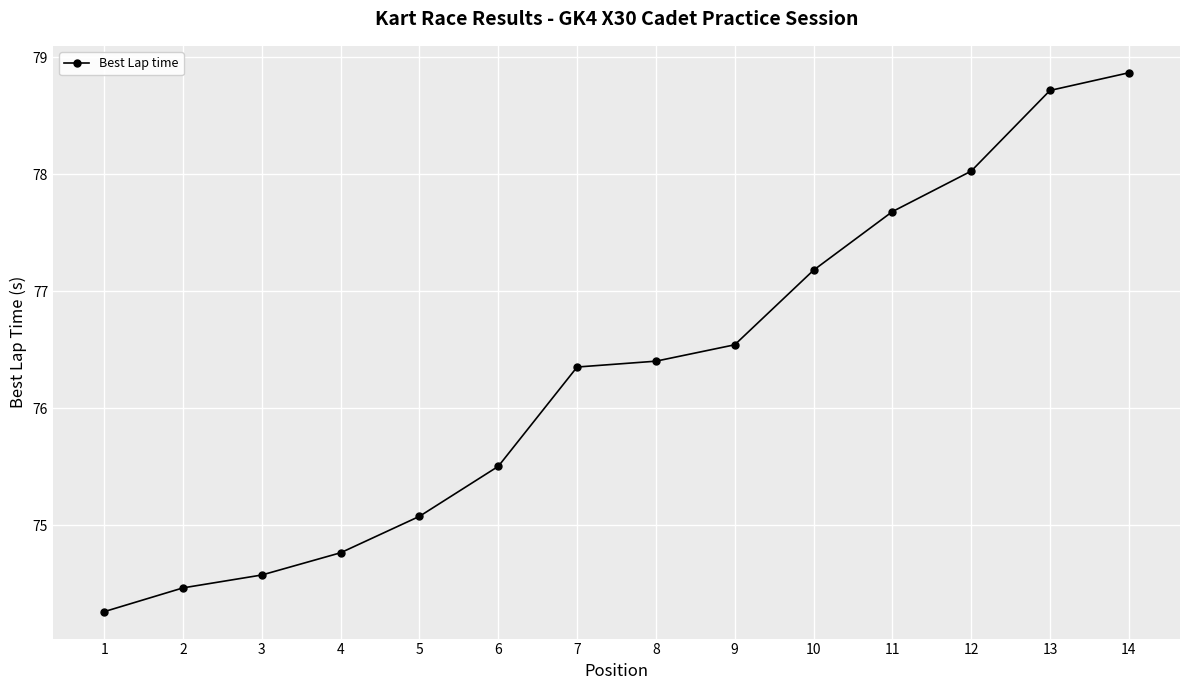

True or false: the data has more than 0 interior local peaks.

False